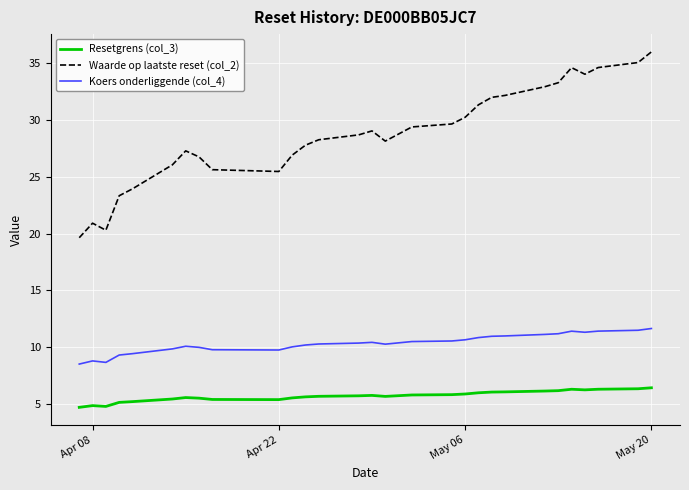

Which series has the largest range (max minus min)?

Waarde op laatste reset (col_2)